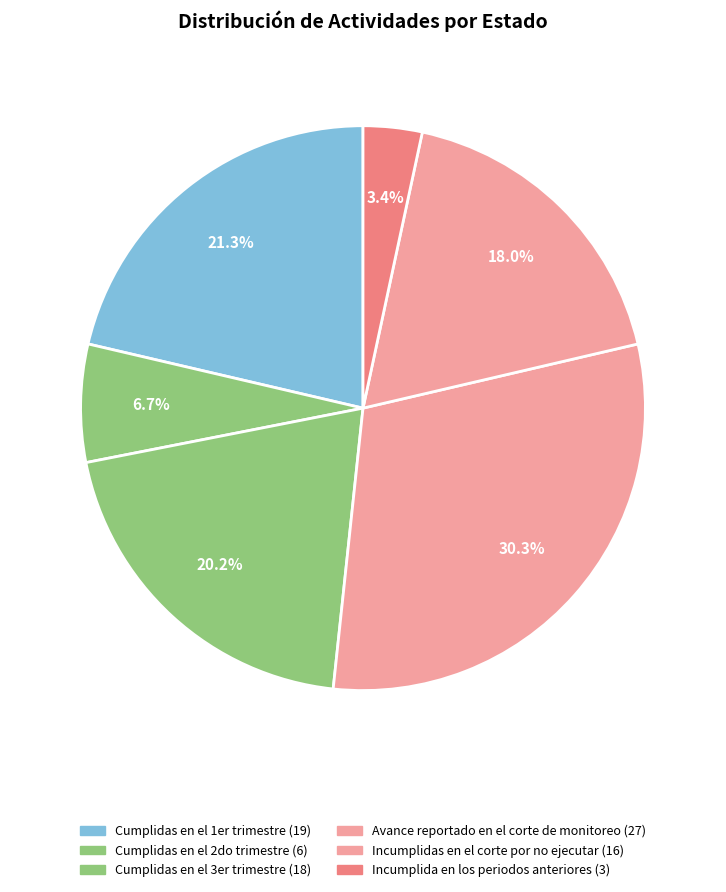

Combined, what portion of the pie is Avance reportado en el corte de monitoreo and Cumplidas en el 3er trimestre?

50.6%